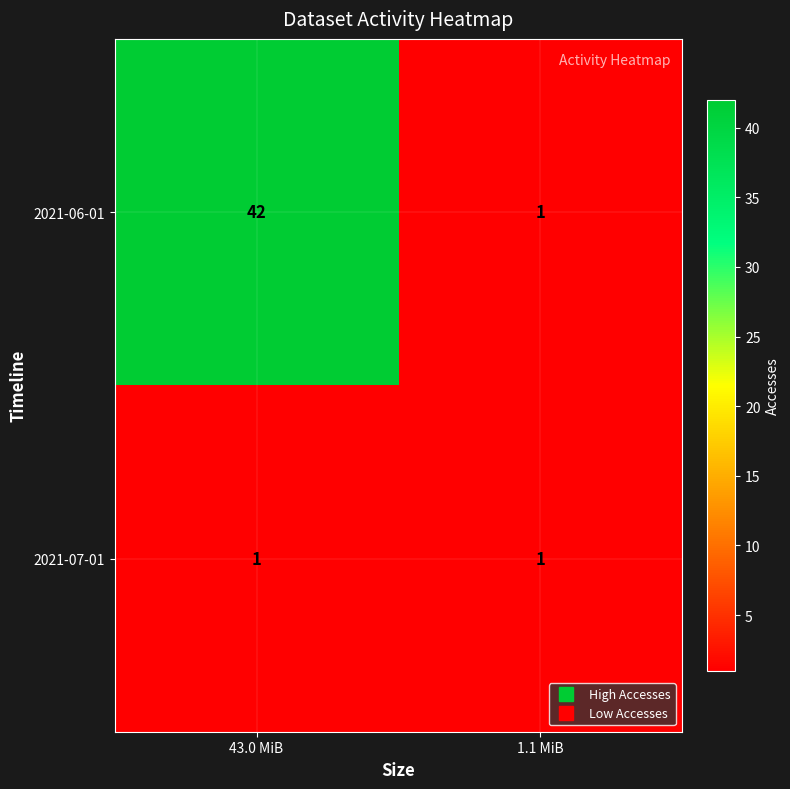

The 2021-06-01 series shows 1 at 1.1 MiB. True or false?

True